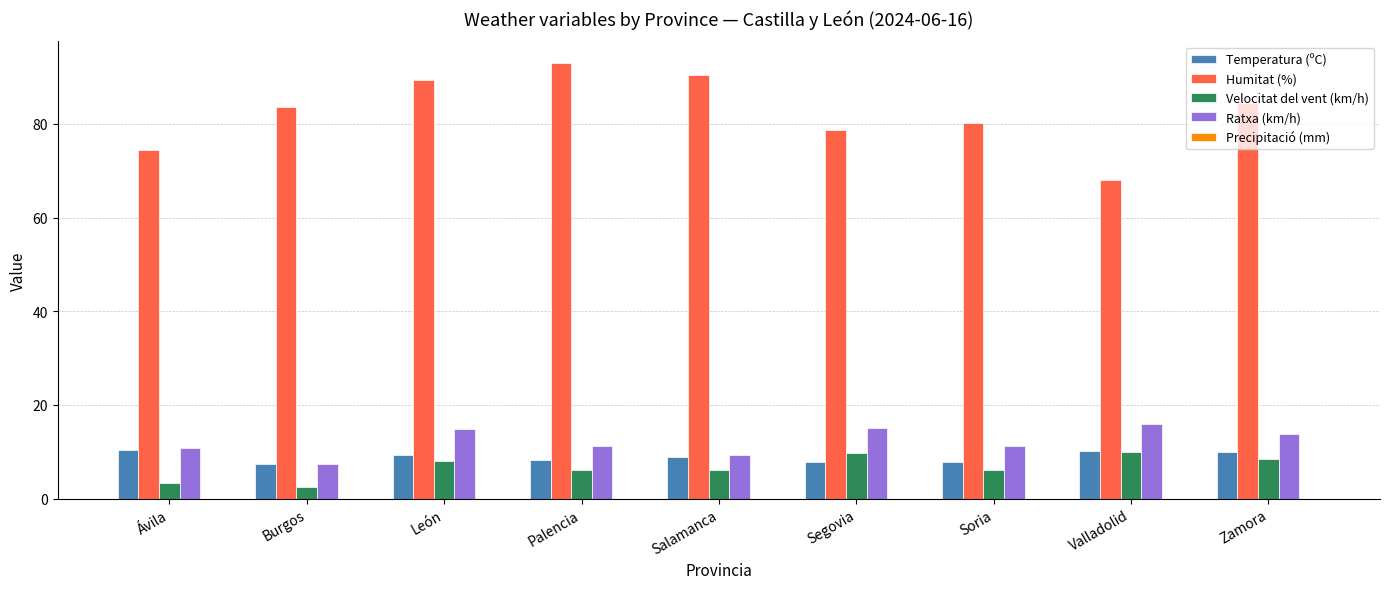

What is the maximum value shown in the chart?

93.0